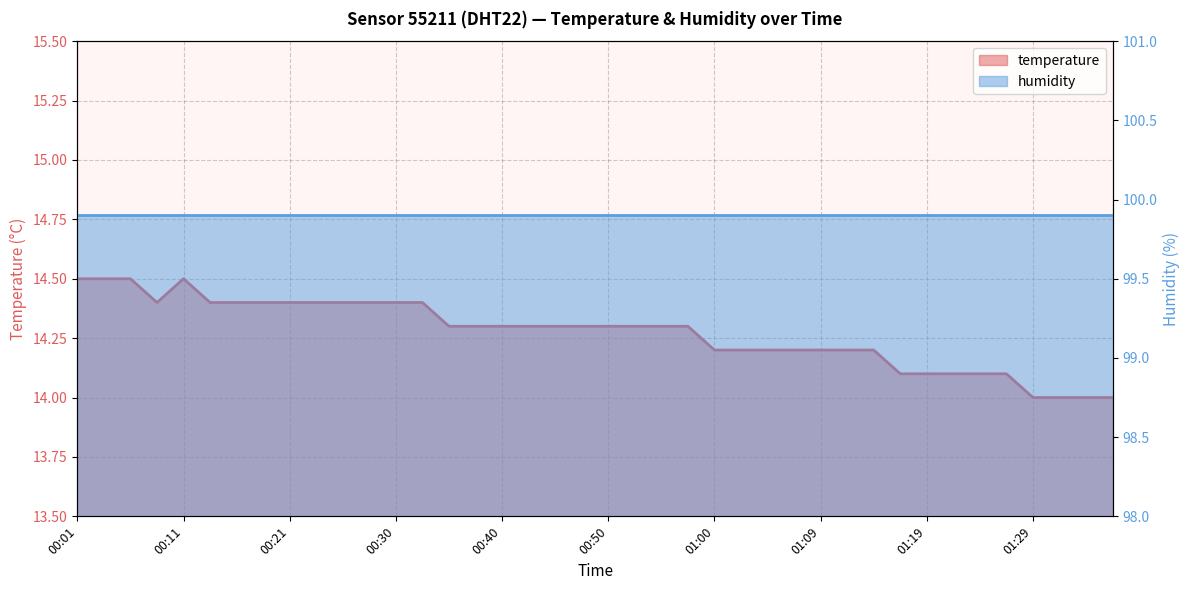

At which label is the value closest to 14?

01:29